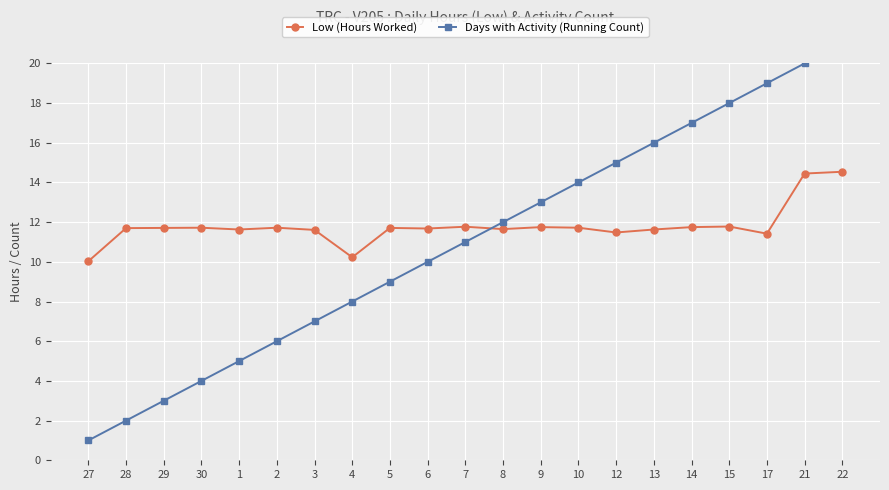

Does the chart display data point markers on the line(s)?

Yes